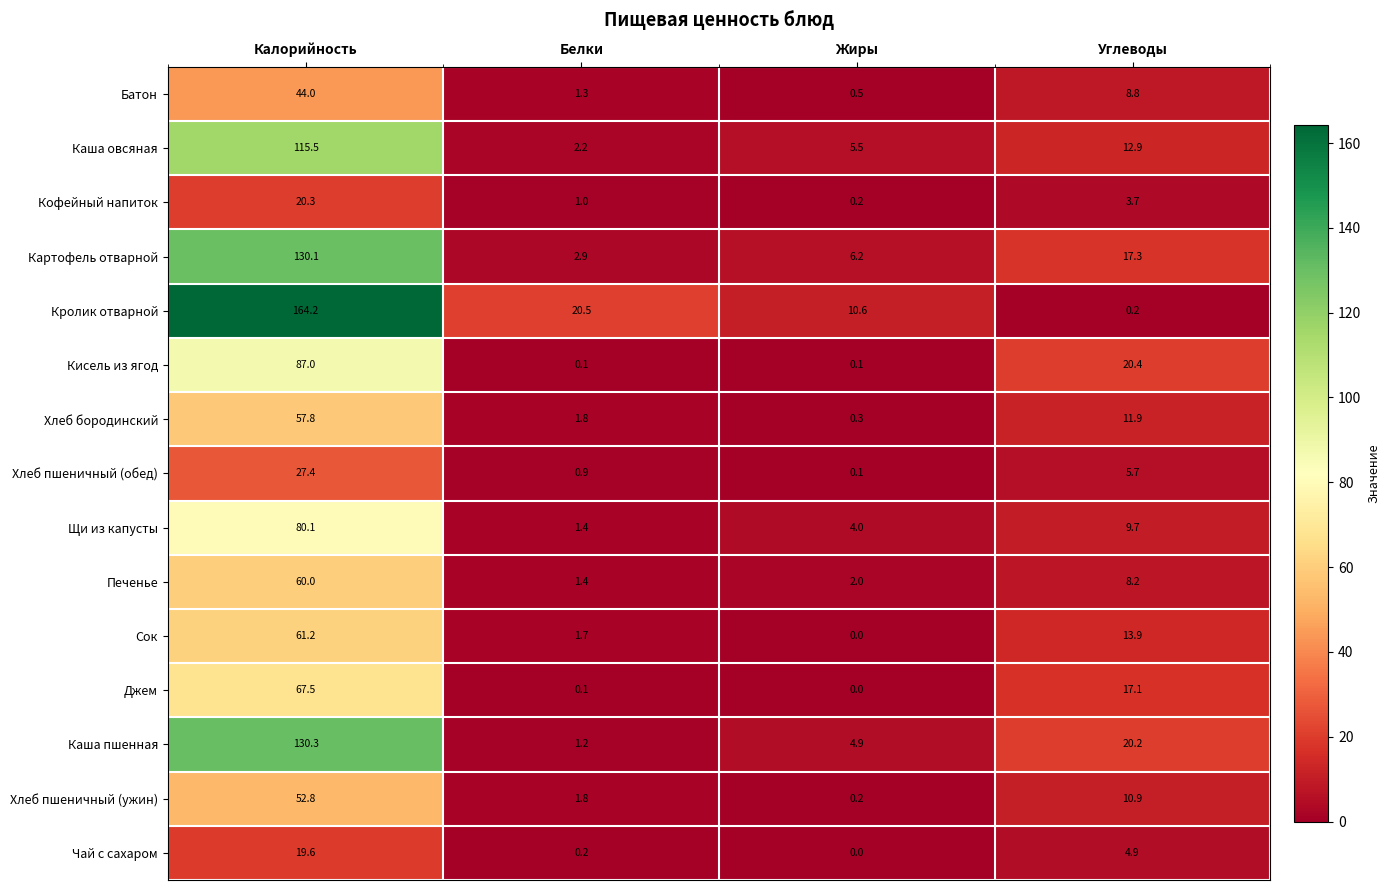

Where is Щи из капусты nearest to the value 40?

Углеводы